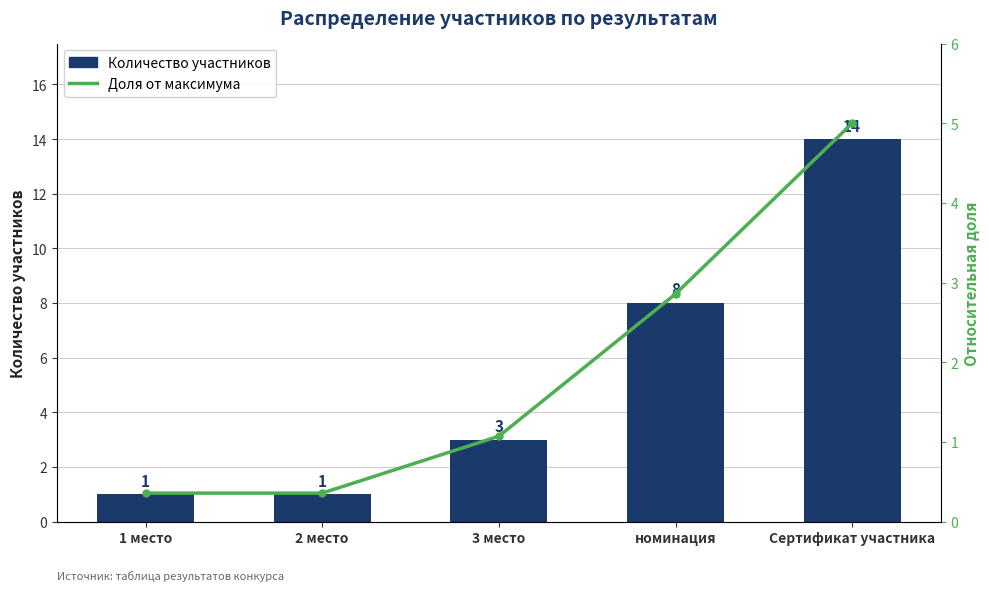

Reading left to right, list all the values displayed in this chart.

Количество участников: 1.0	1.0	3.0	8.0	14.0
Доля от максимума: 0.4	0.4	1.1	2.9	5.0